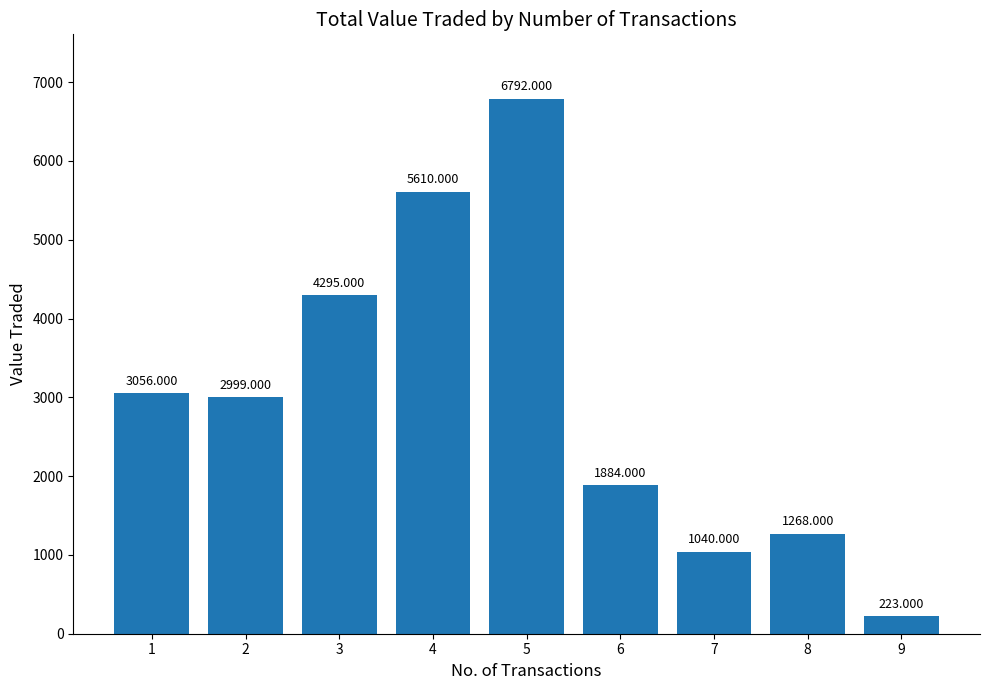

Is it true that the value at 2 is 4486?

False